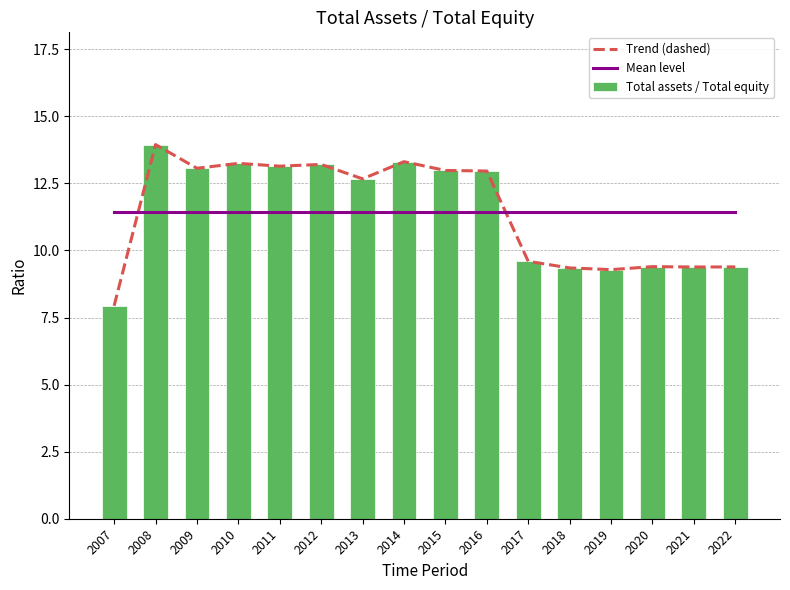

Which has a higher value, 2016 or 2012?

2012